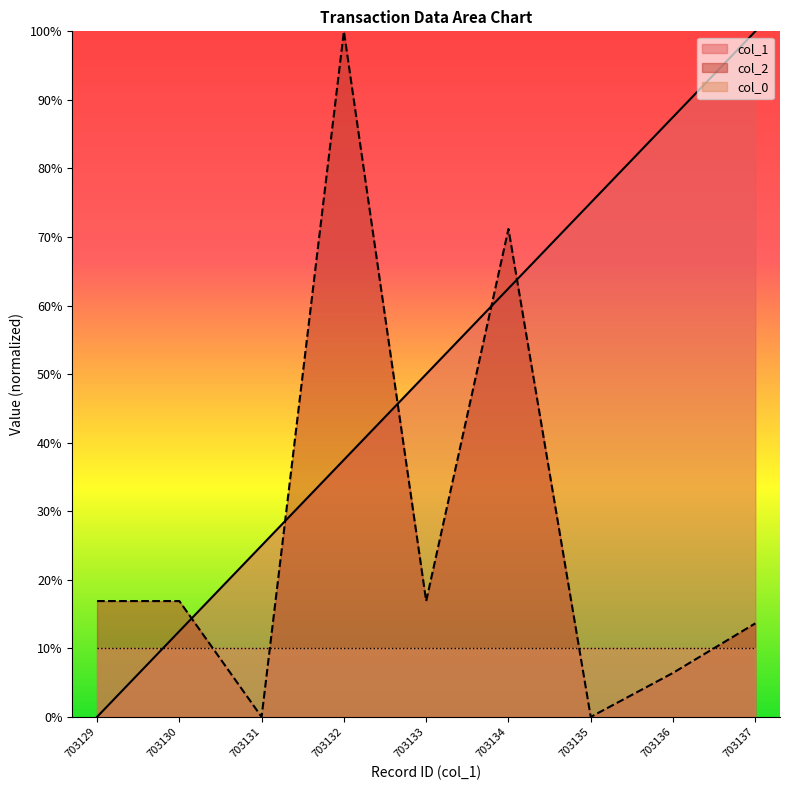

What is the value of the col_1 point at the 5th from the left?

50.0